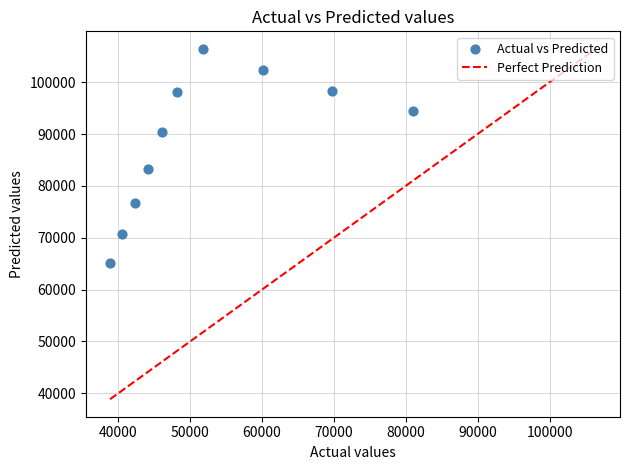

What Y value in the scatter plot is closest to 85792?

83275.8